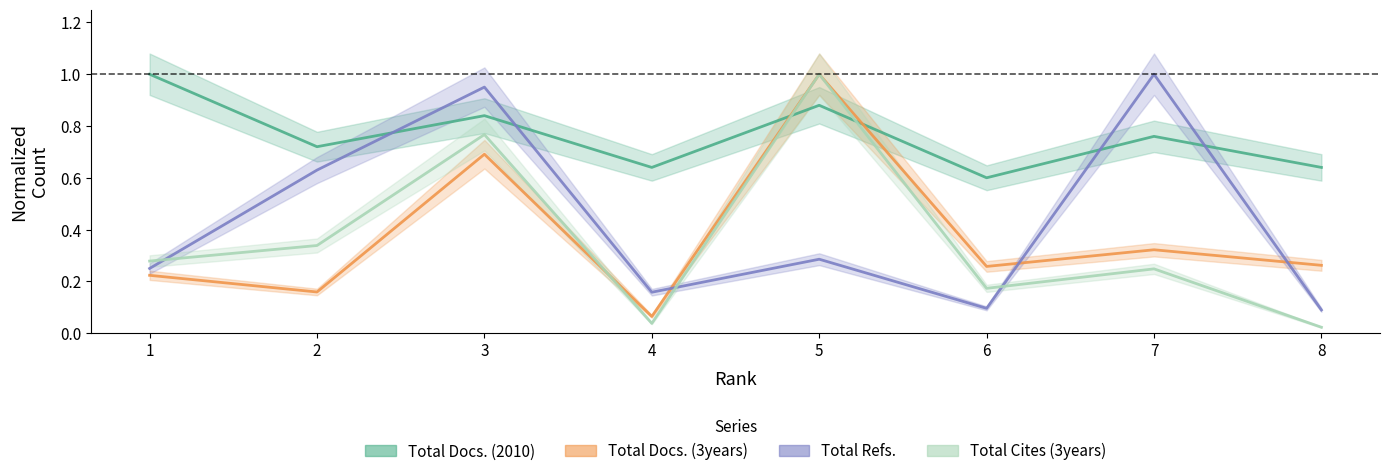

At which category is the sum across all series the highest?

3